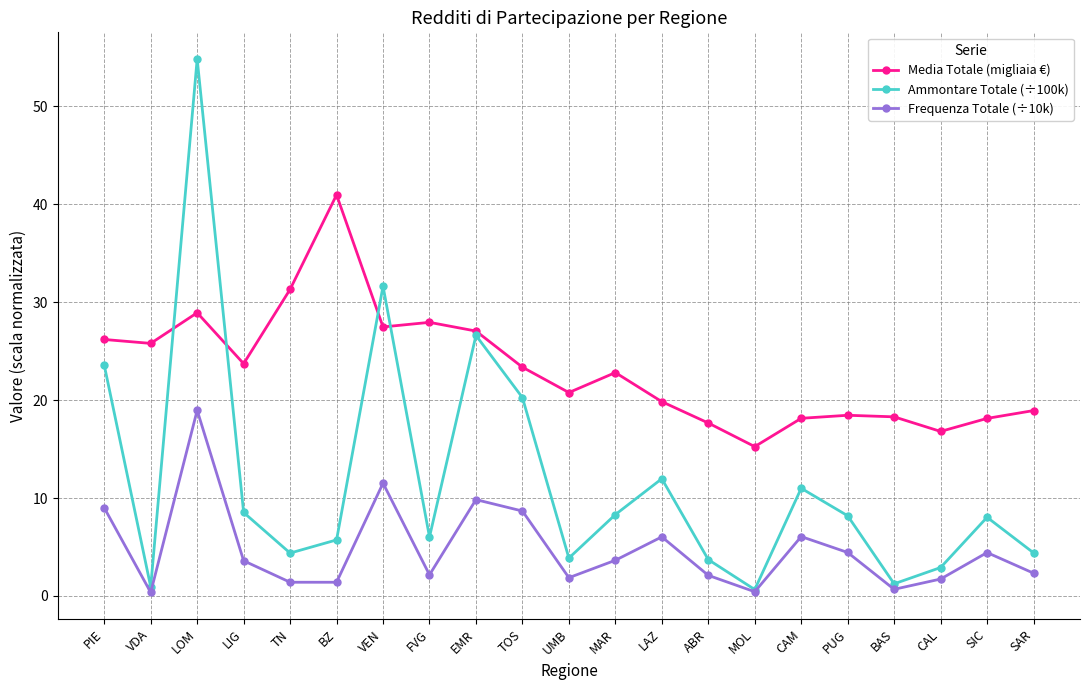

What is the difference between the Ammontare Totale (÷100k) values at PIE and VEN?

8.1